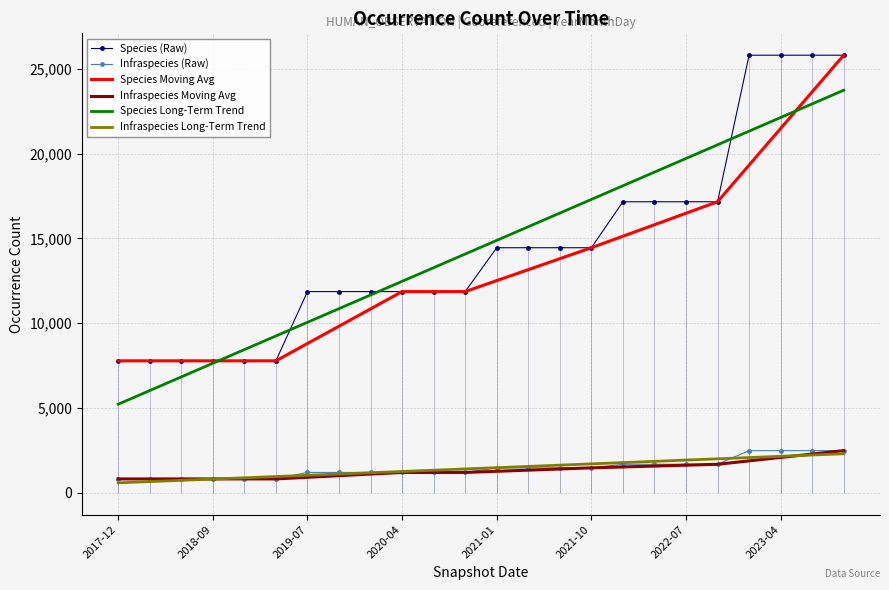

True or false: Infraspecies Moving Avg has a value of 1266.8 at 2021-01.

True